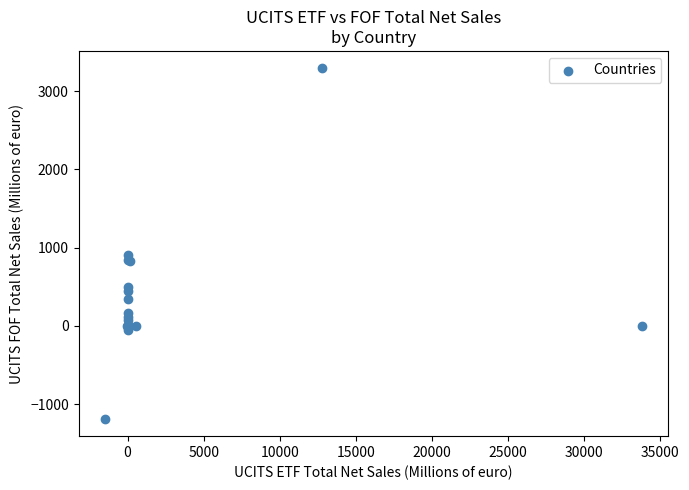

What Y value in the scatter plot is closest to 1050?

909.0